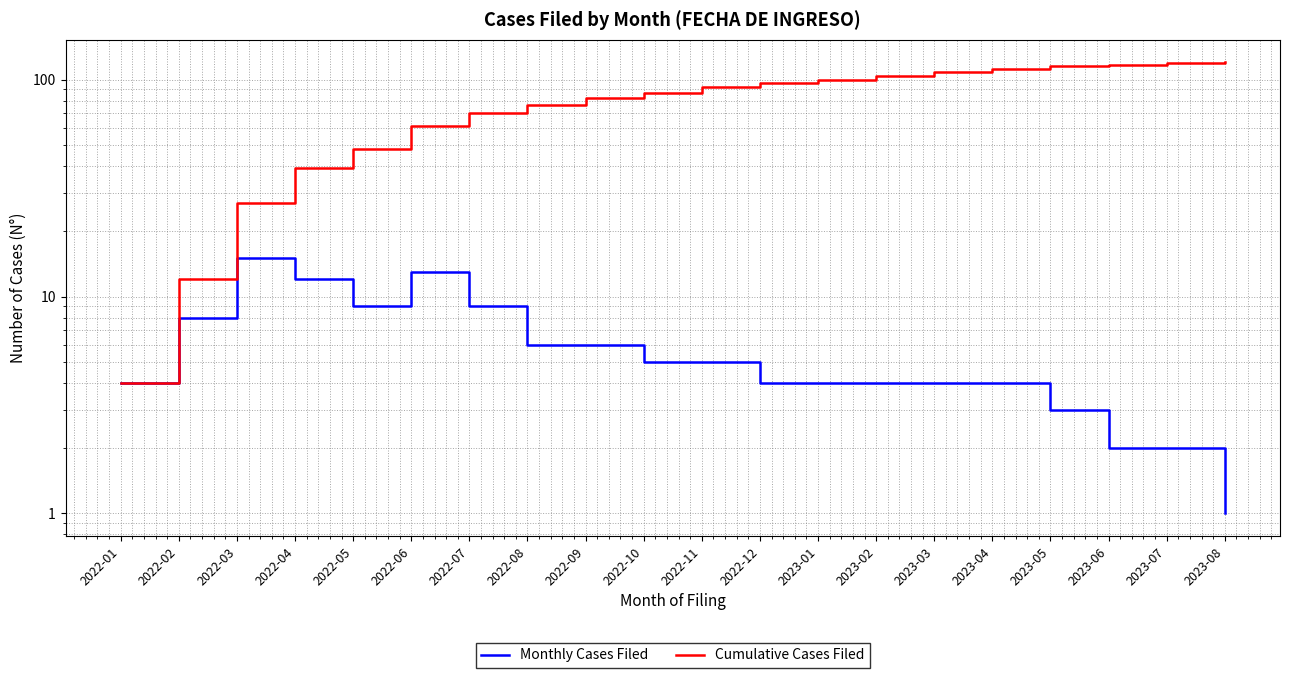

Reading right to left, what are all the values shown in this chart?

Monthly Cases Filed: 1	2	2	3	4	4	4	4	4	5	5	6	6	9	13	9	12	15	8	4
Cumulative Cases Filed: 120	119	117	115	112	108	104	100	96	92	87	82	76	70	61	48	39	27	12	4